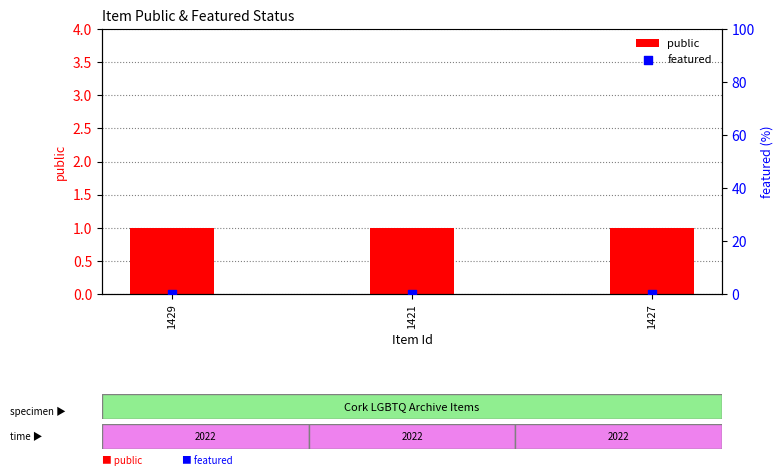

Which series reaches the minimum Y coordinate?

featured